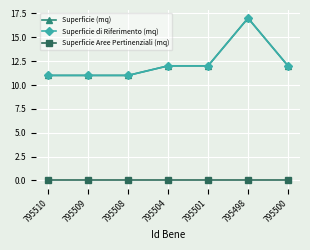

Is this an area chart (filled region under the line)?

No